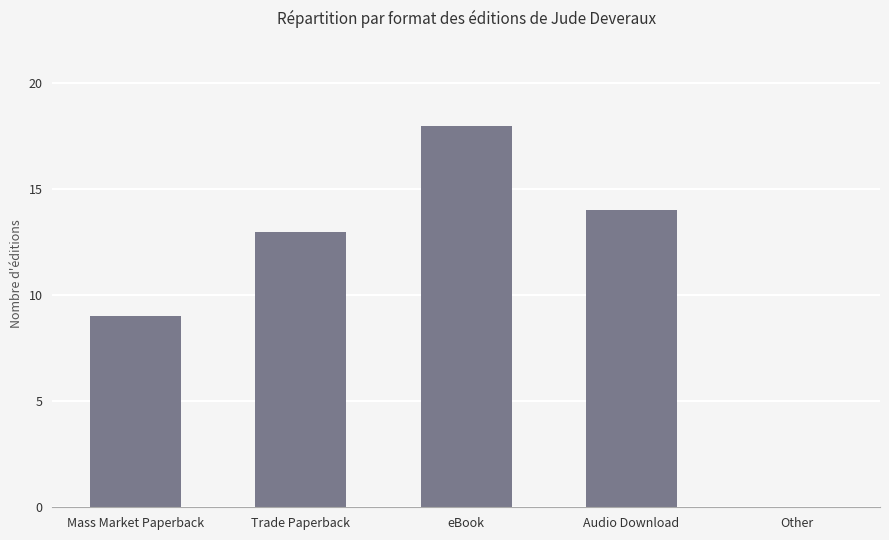

What is the difference between the values at Other and eBook?

18